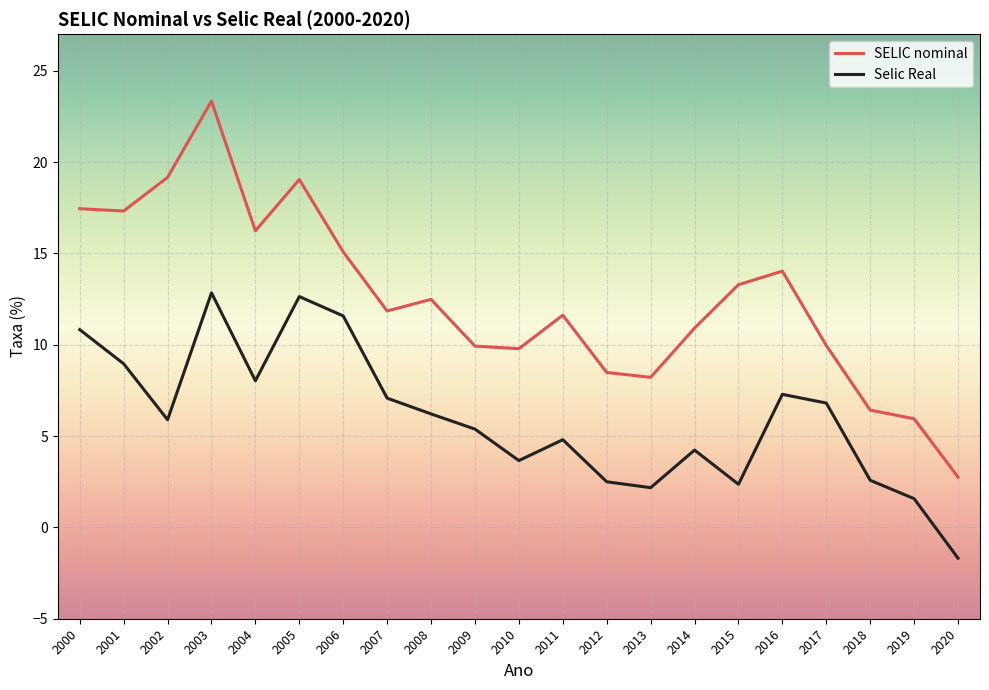

What value does the SELIC nominal series have at 2000?

17.4